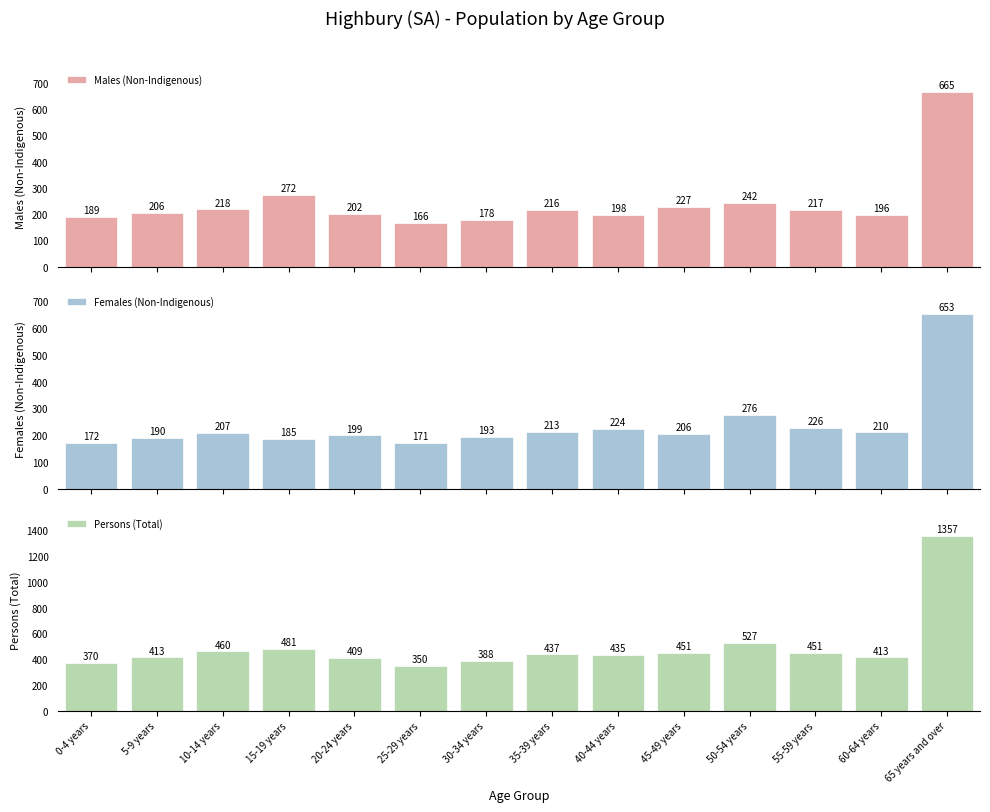

What position from the left is 35-39 years?

8